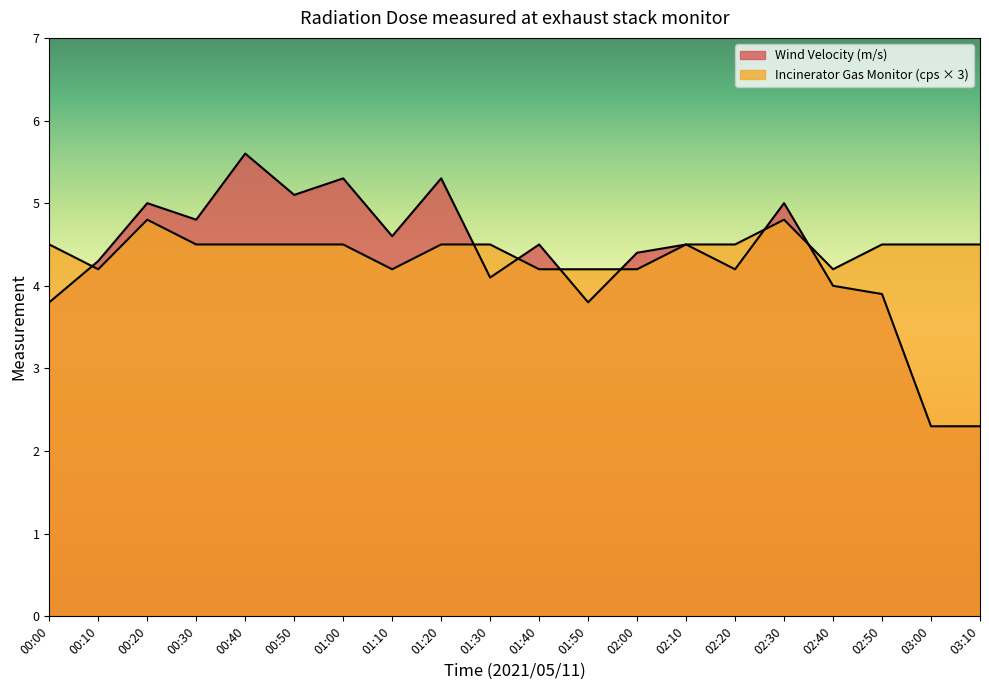

How many values in the Wind Velocity (m/s) series exceed 4?

14